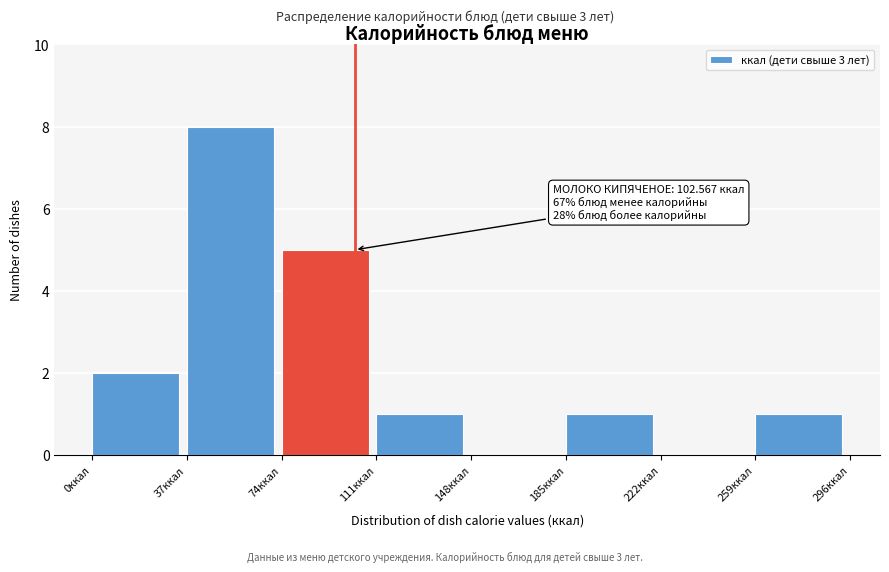

Over which range of the x-axis is the bar tallest?

37 to 74